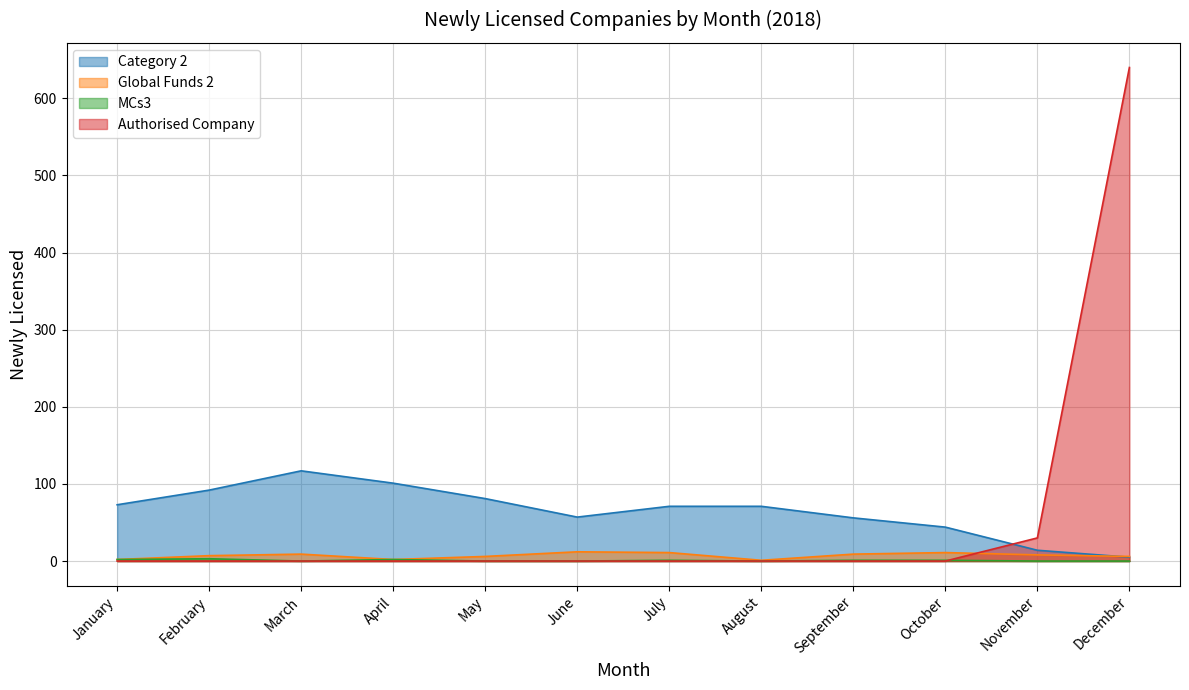

Reading left to right, extract all data points from this chart.

Category 2: January=73	February=92	March=117	April=101	May=81	June=57	July=71	August=71	September=56	October=44	November=14	December=5
Global Funds 2: January=2	February=7	March=9	April=2	May=6	June=12	July=11	August=1	September=9	October=11	November=8	December=6
MCs3: January=2	February=3	March=0	April=2	May=0	June=0	July=1	August=0	September=1	October=1	November=0	December=0
Authorised Company: January=0	February=0	March=0	April=0	May=0	June=0	July=0	August=0	September=0	October=0	November=30	December=640